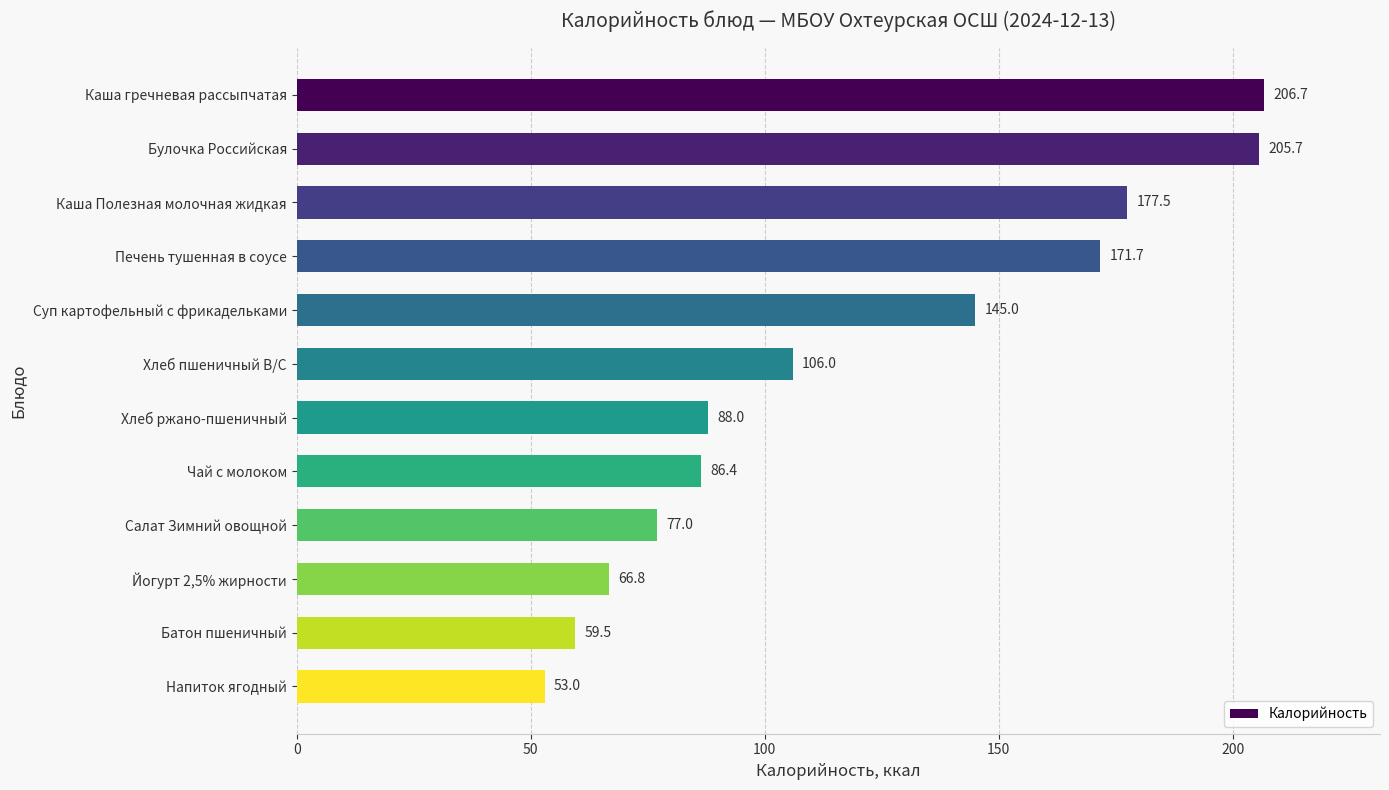

Which label corresponds to the smallest value in the chart?

Напиток ягодный